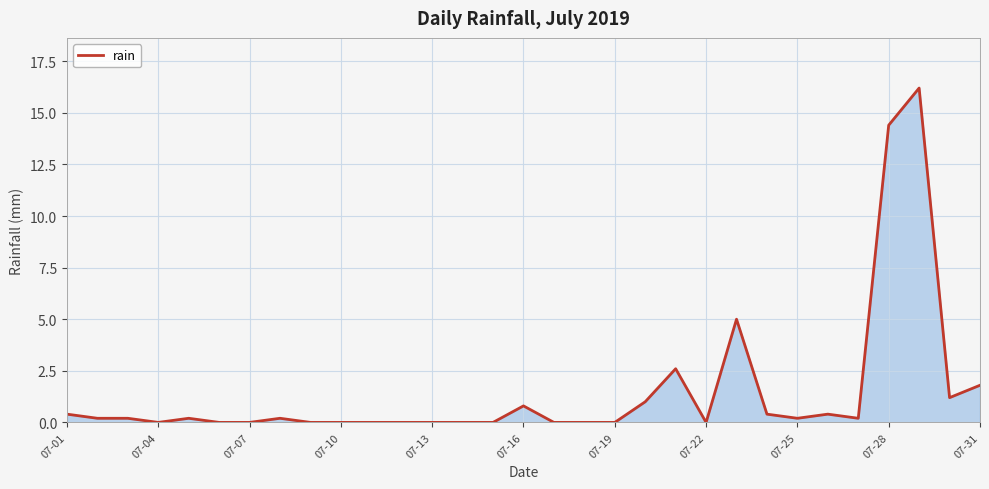

How many lines are shown in the chart?

1